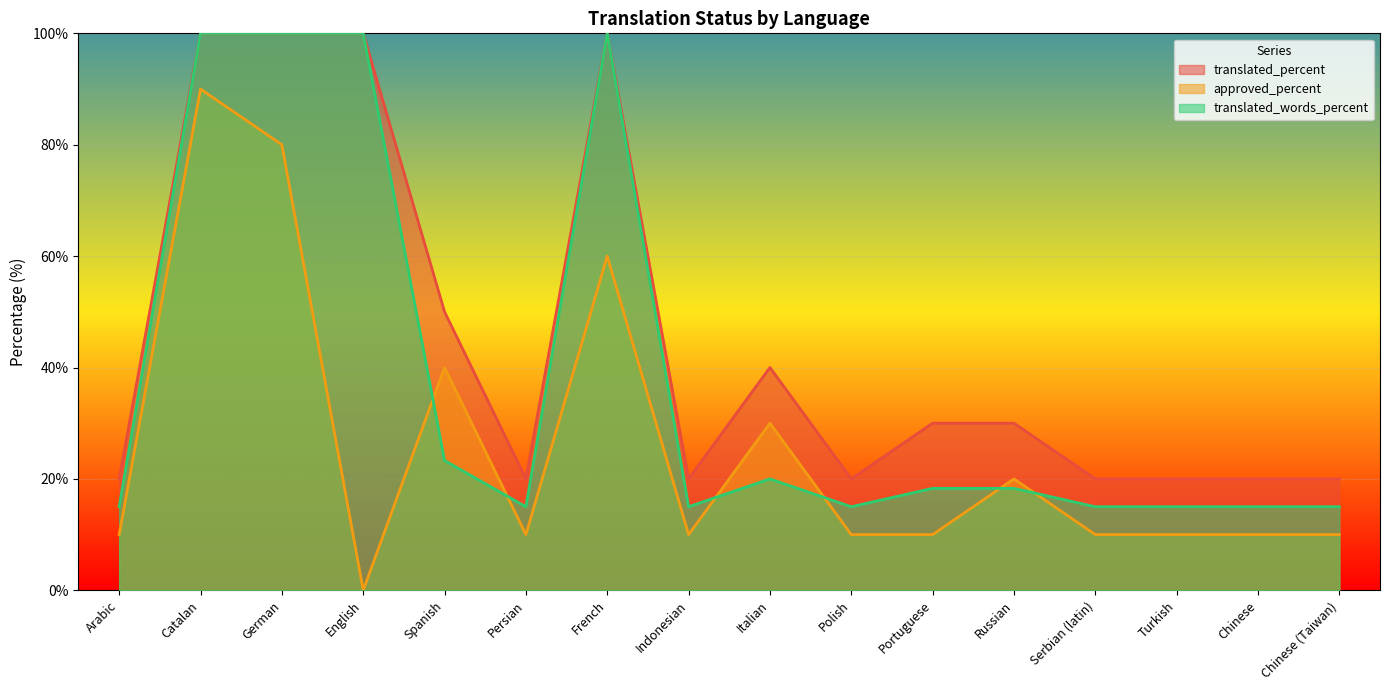

What is the total value across all series at German?

280.0